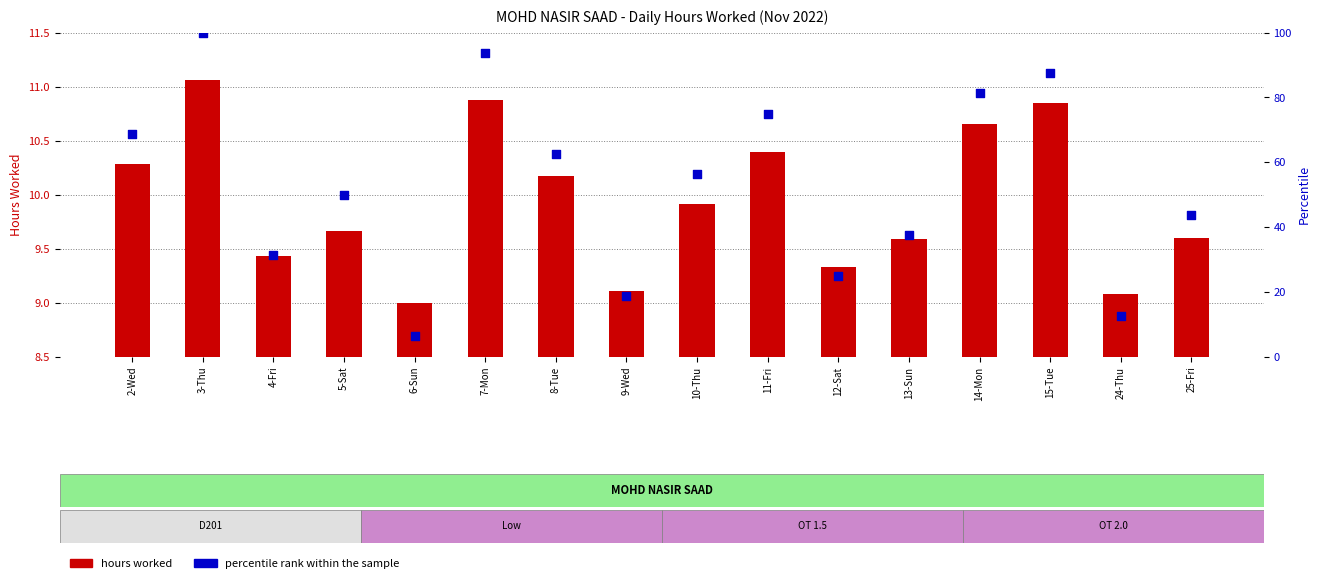

At how many categories does at least one series exceed 61?

7